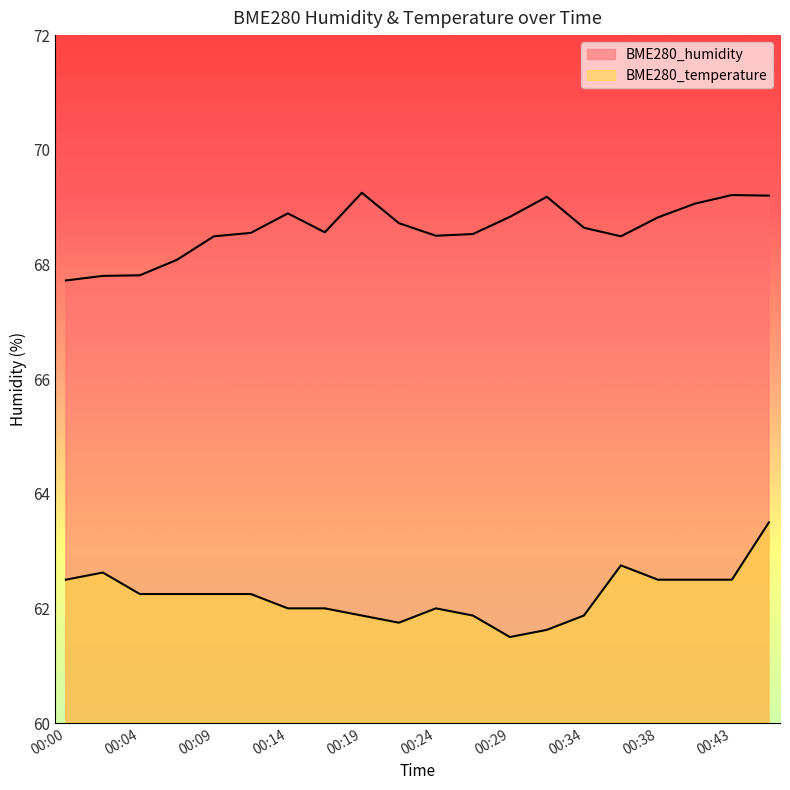

What is the difference between the BME280_temperature values at 00:14 and 00:38?

0.5